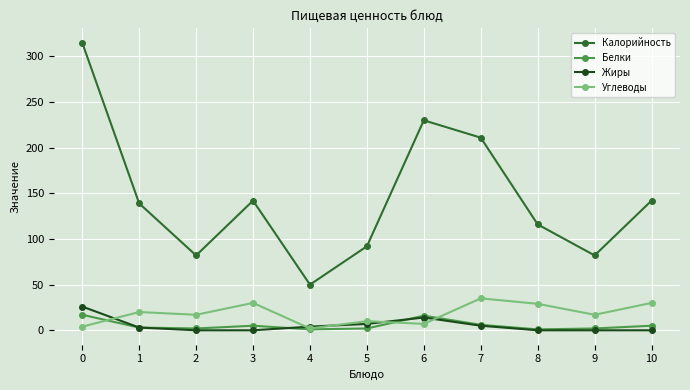

Where is the first local minimum for Углеводы?

2